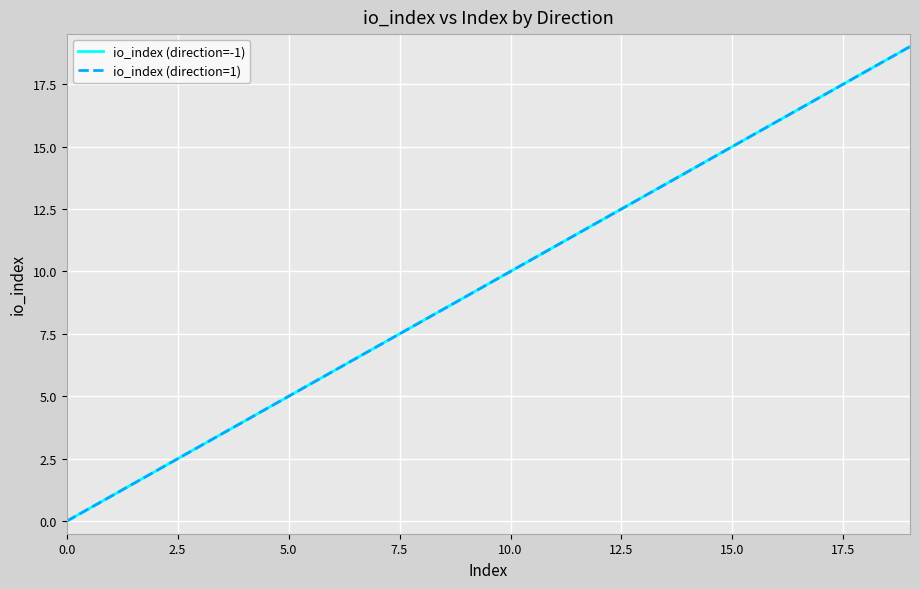

Which series has the largest total across all categories?

io_index (direction=-1)